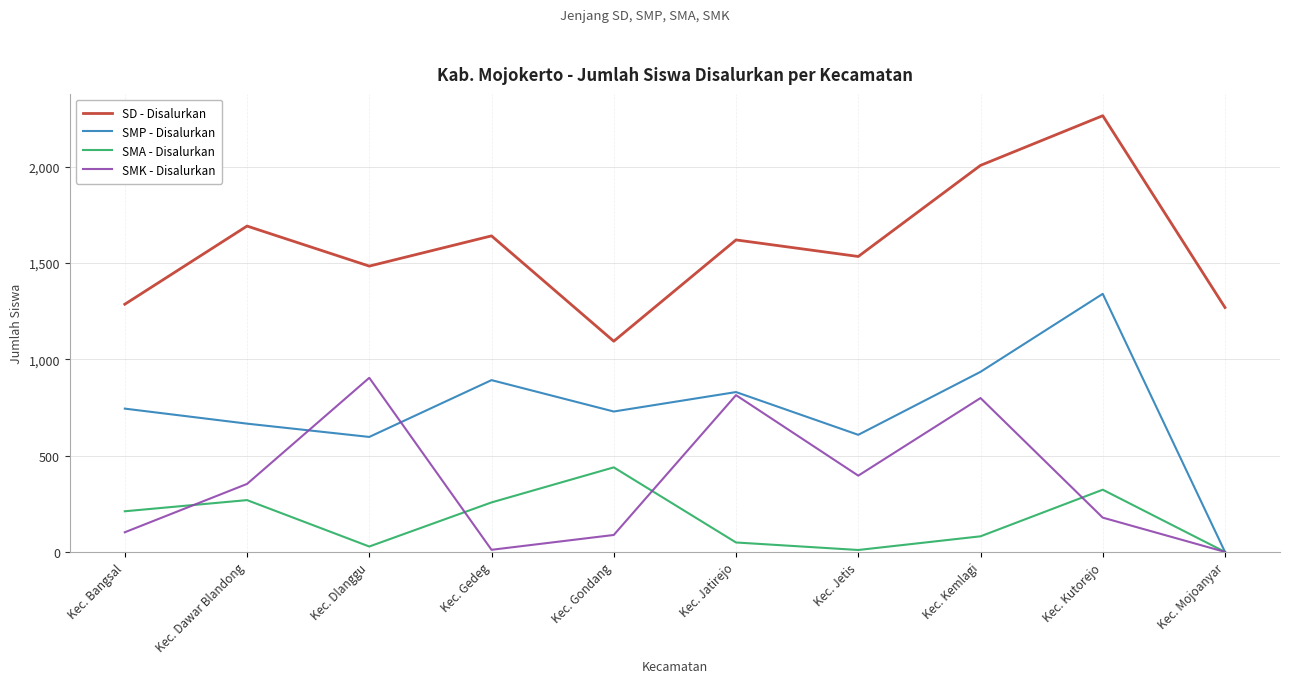

True or false: SMK - Disalurkan and SD - Disalurkan intersect in this chart.

False